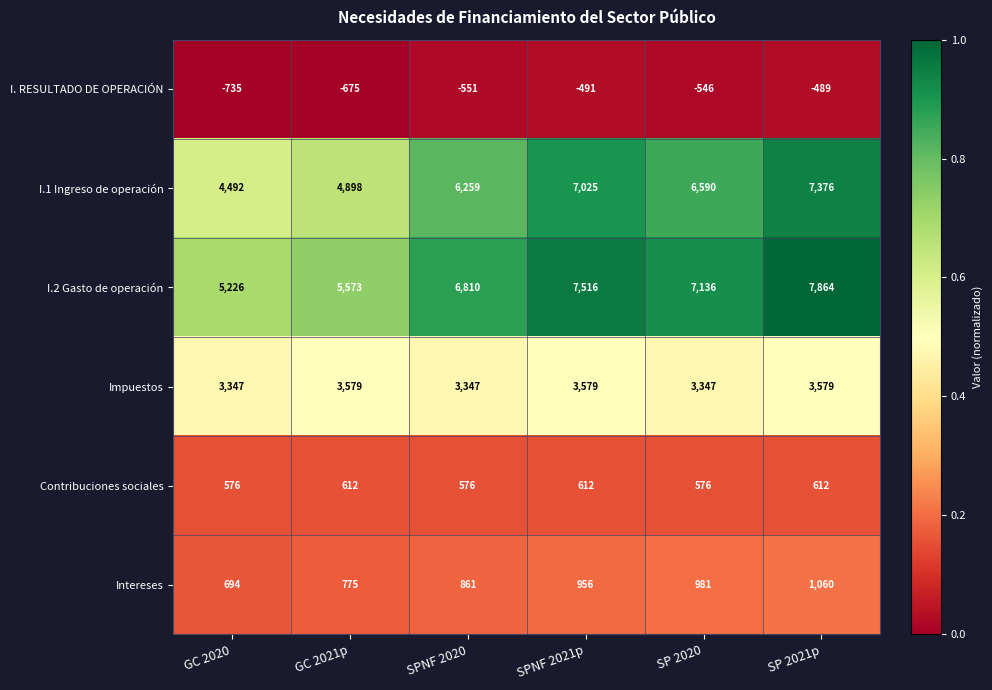

What is the maximum value shown in the chart?

7864